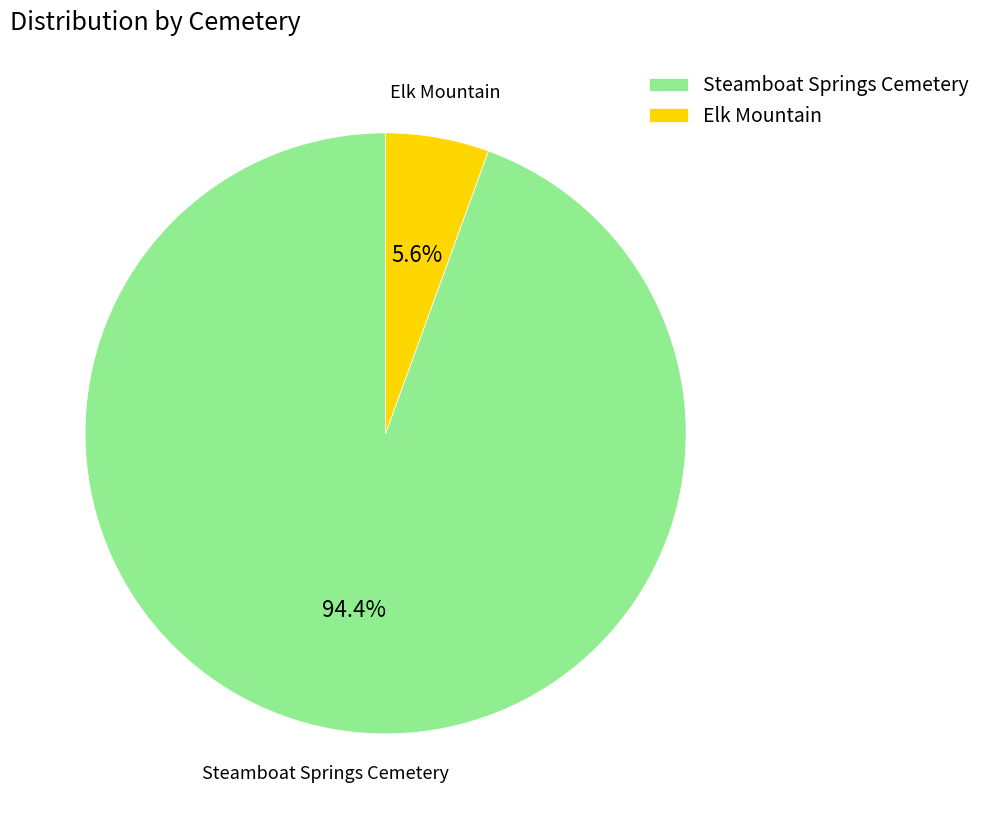

What percentage is NOT represented by Elk Mountain?

94.4%